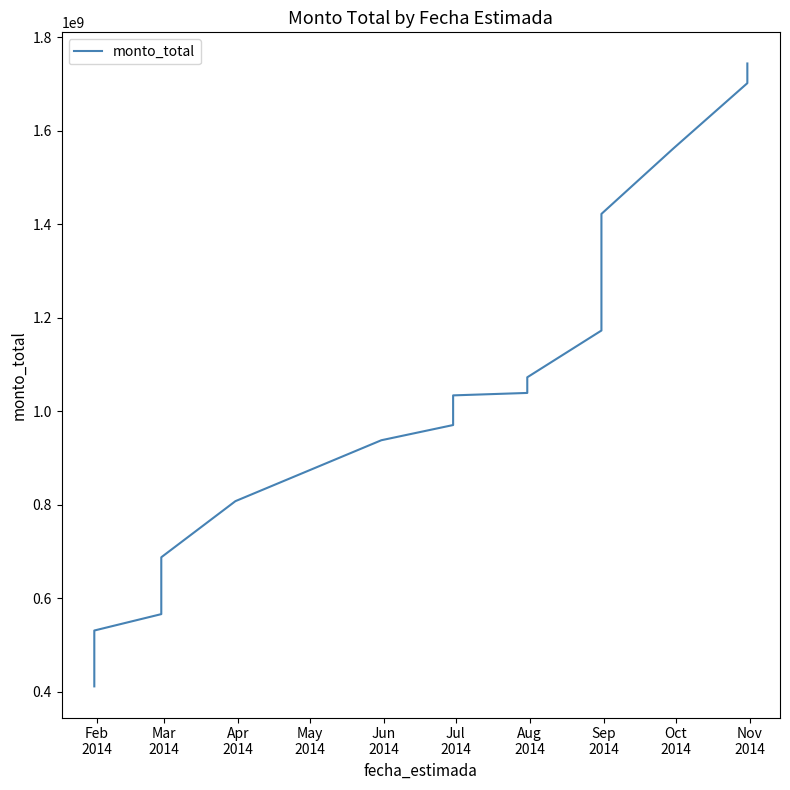

Count the number of values greater than 970364088.

9